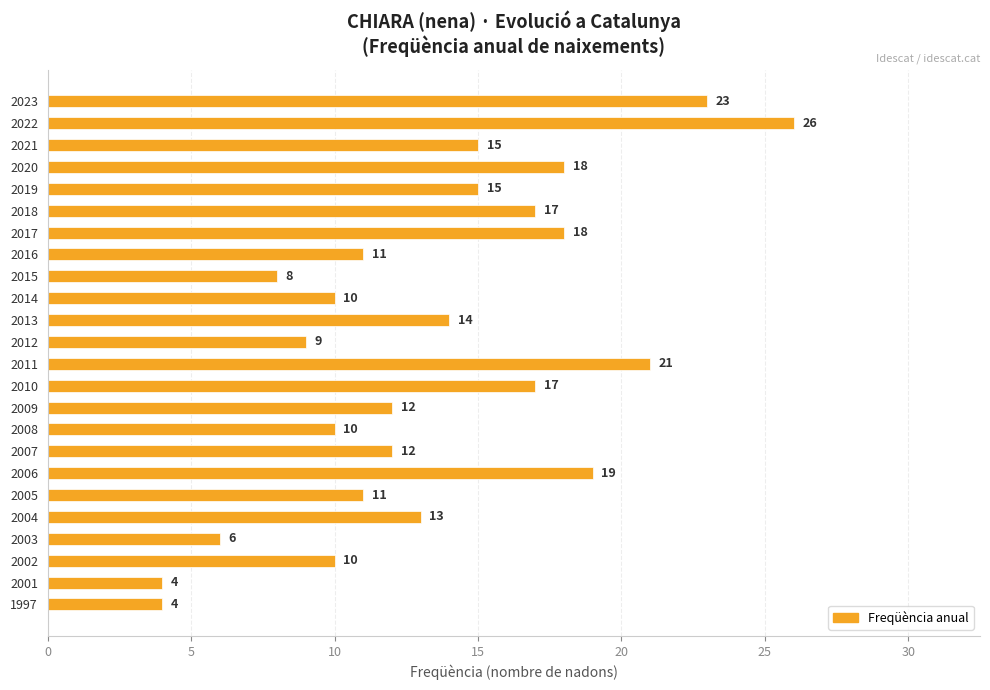

What is the greatest value displayed?

26